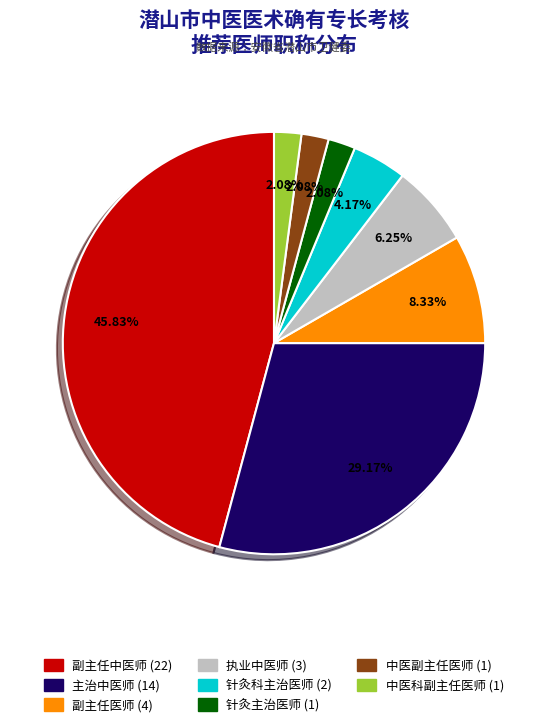

Which has a higher value, 针灸科主治医师 or 中医科副主任医师?

针灸科主治医师